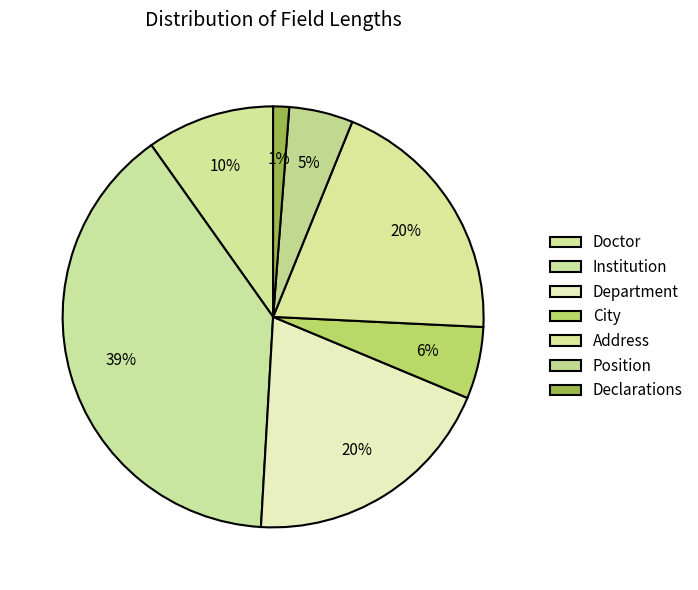

How many slices are in this pie chart?

7